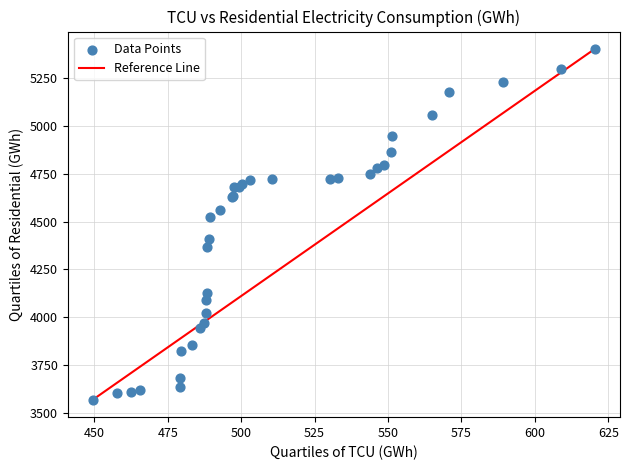

What Y value in the scatter plot is closest to 4485?

4521.1